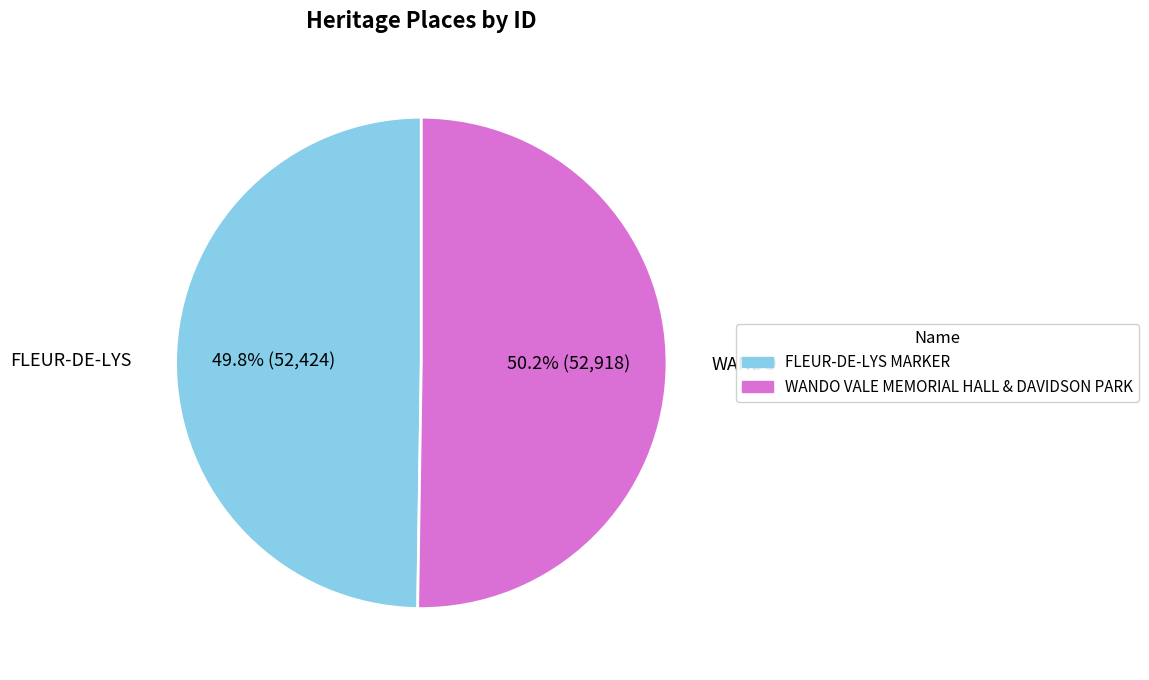

Is it true that WANDO VALE MEMORIAL HALL & DAVIDSON PARK is 50% of the pie?

True